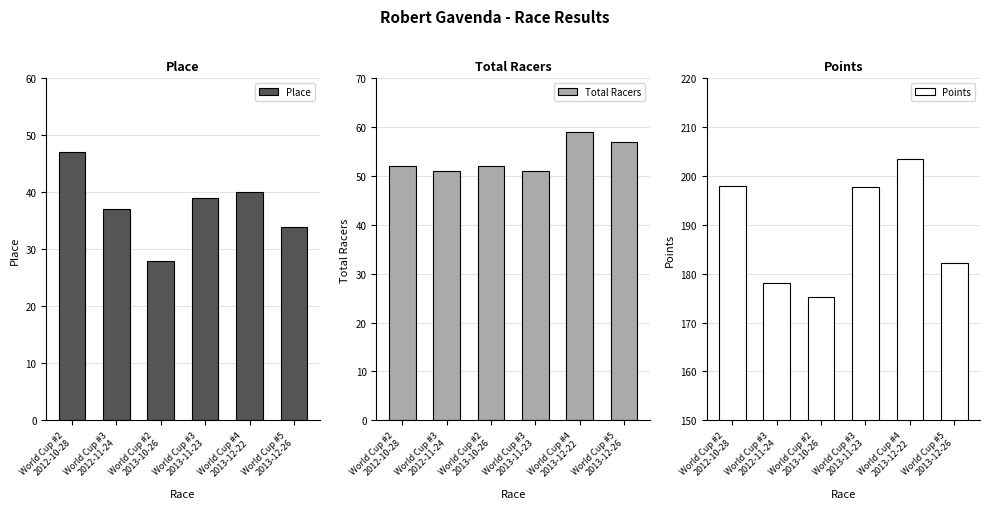

What is the difference between the second highest and minimum values in the Place series?

12